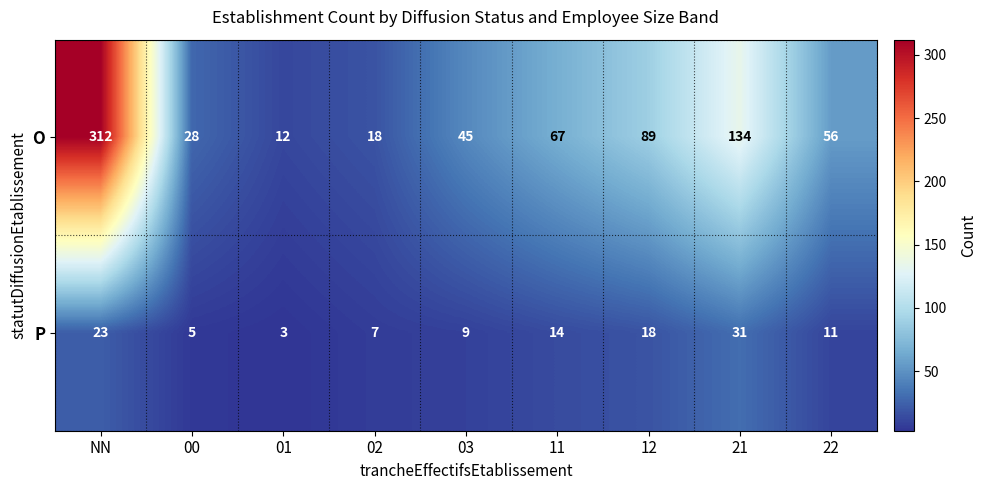

List the series in order of their peak value, lowest first.

P, O